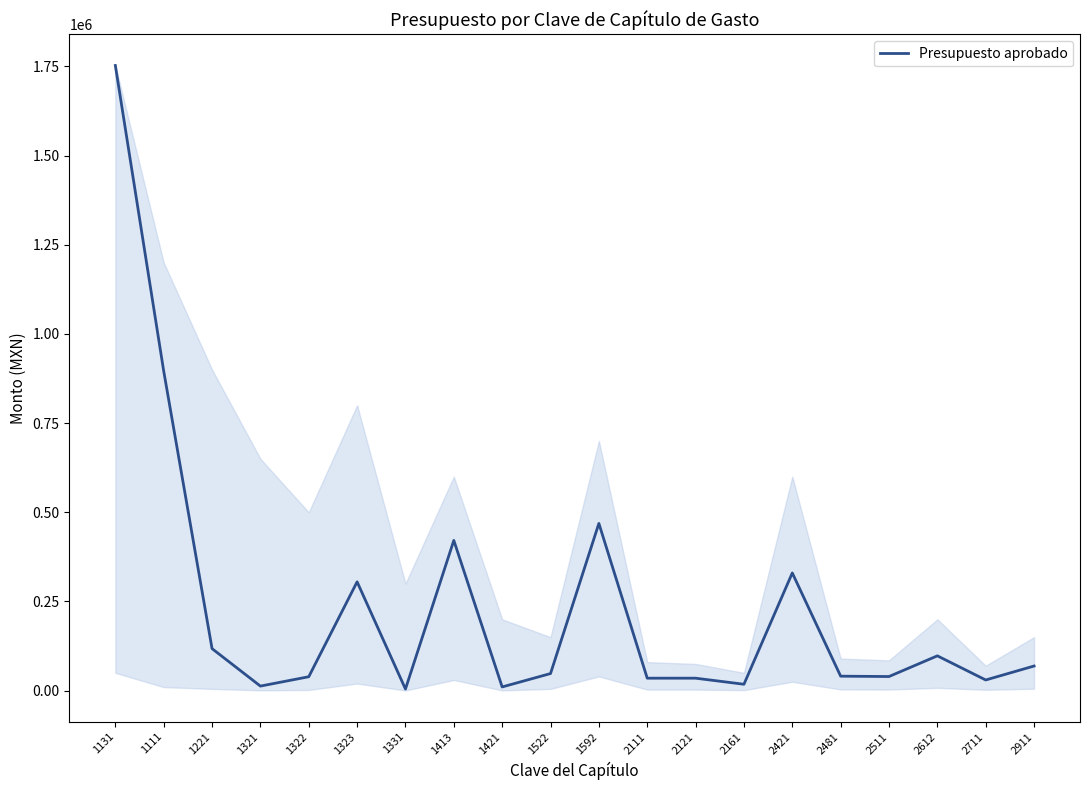

What is the maximum value shown in the chart?

1752428.5